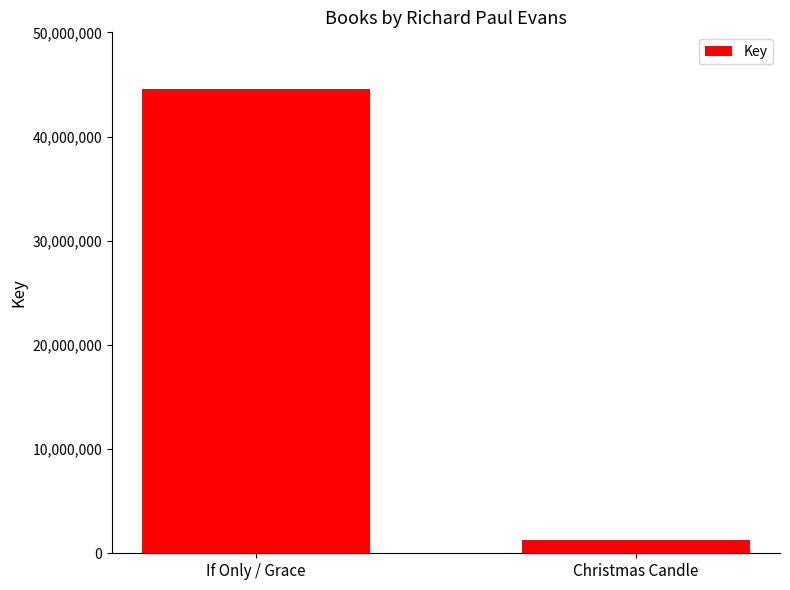

Between If Only / Grace and Christmas Candle, which is larger?

If Only / Grace